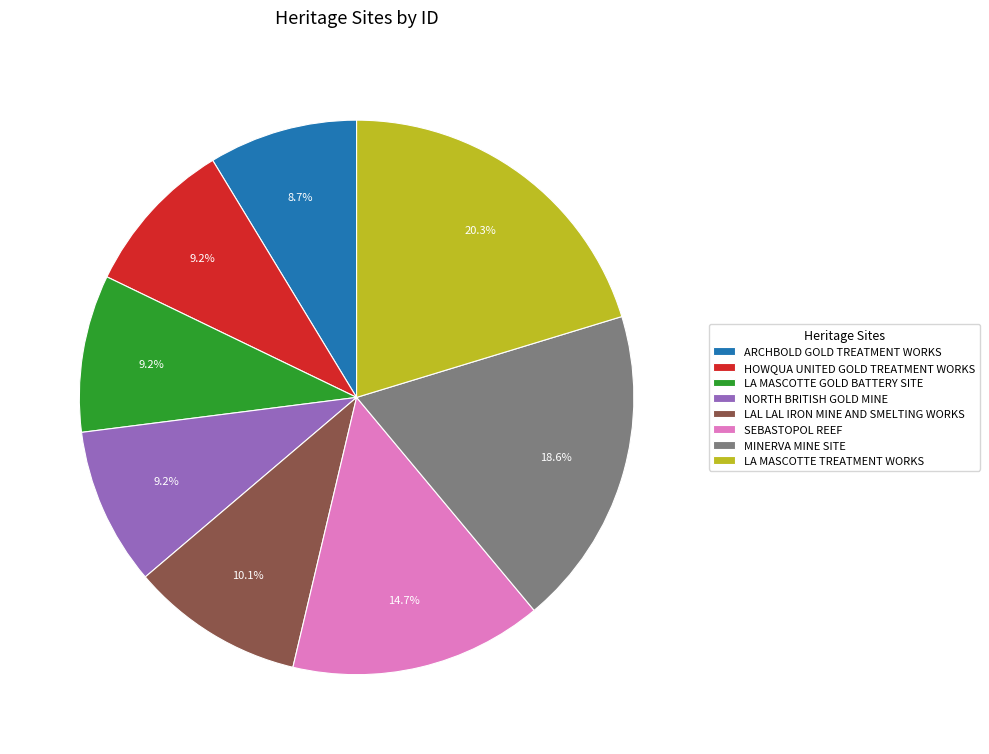

To the nearest percent, what is the average slice percentage?

12%